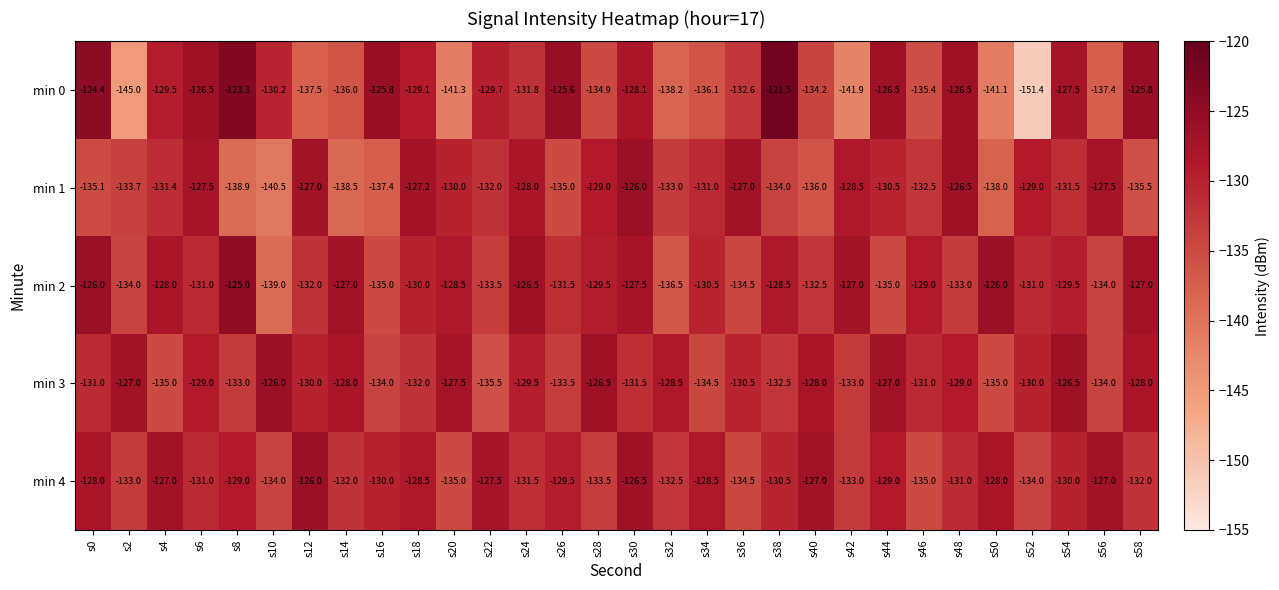

What is the difference between the min 1 values at s56 and s0?

7.6